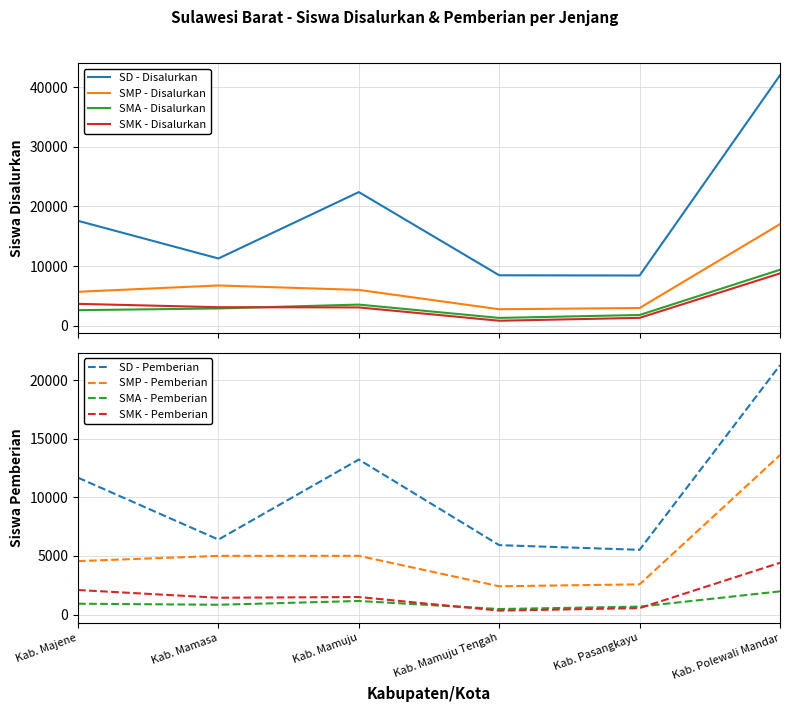

What is the average value of the SMA - Disalurkan series?

3596